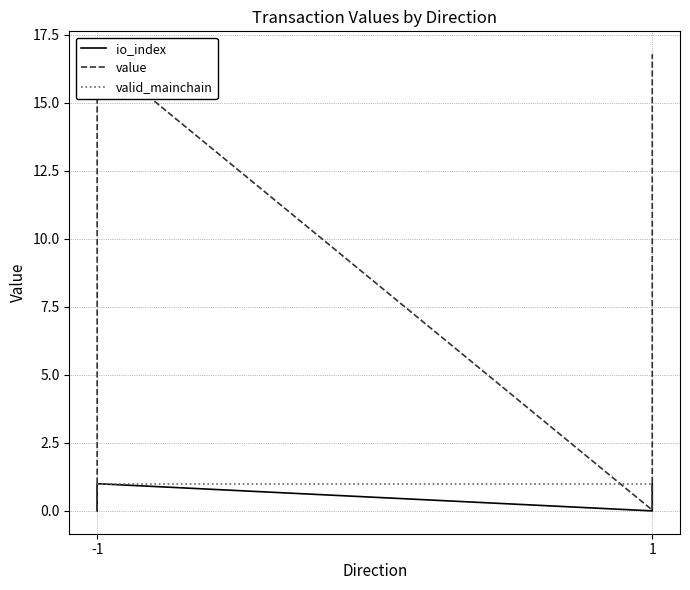

True or false: io_index and value cross at least once.

False